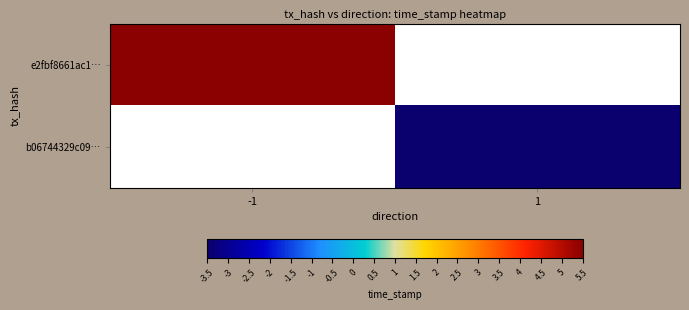

True or false: b06744329c09… has a value of -3.5 at 1.

True